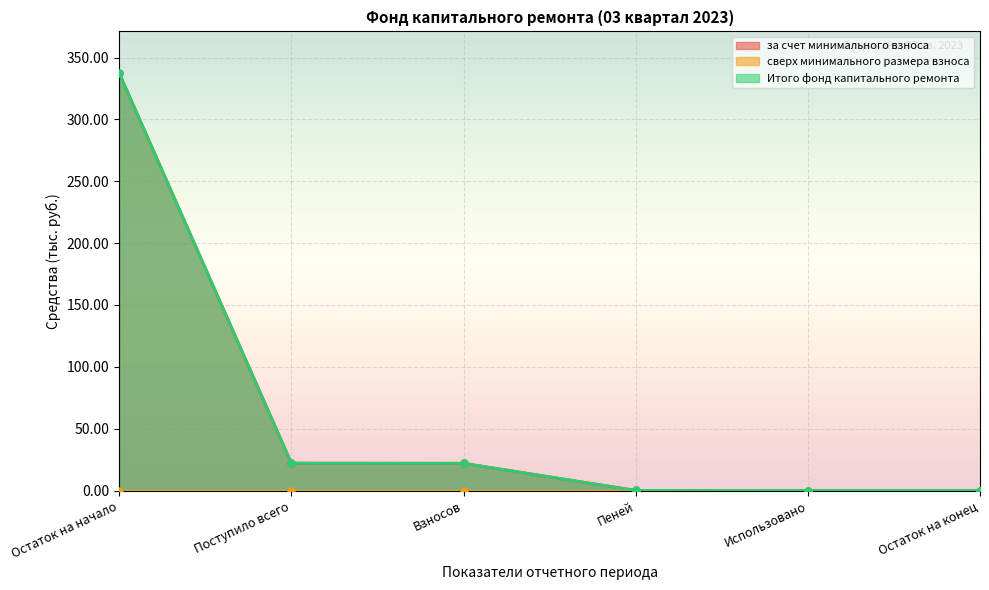

What is the sum of all за счет минимального взноса values?

381.6